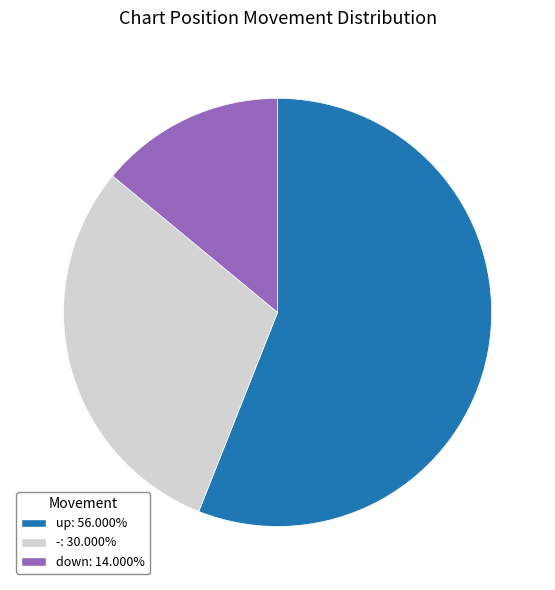

Combined, do up: 56.000% and -: 30.000% account for over 50%?

Yes